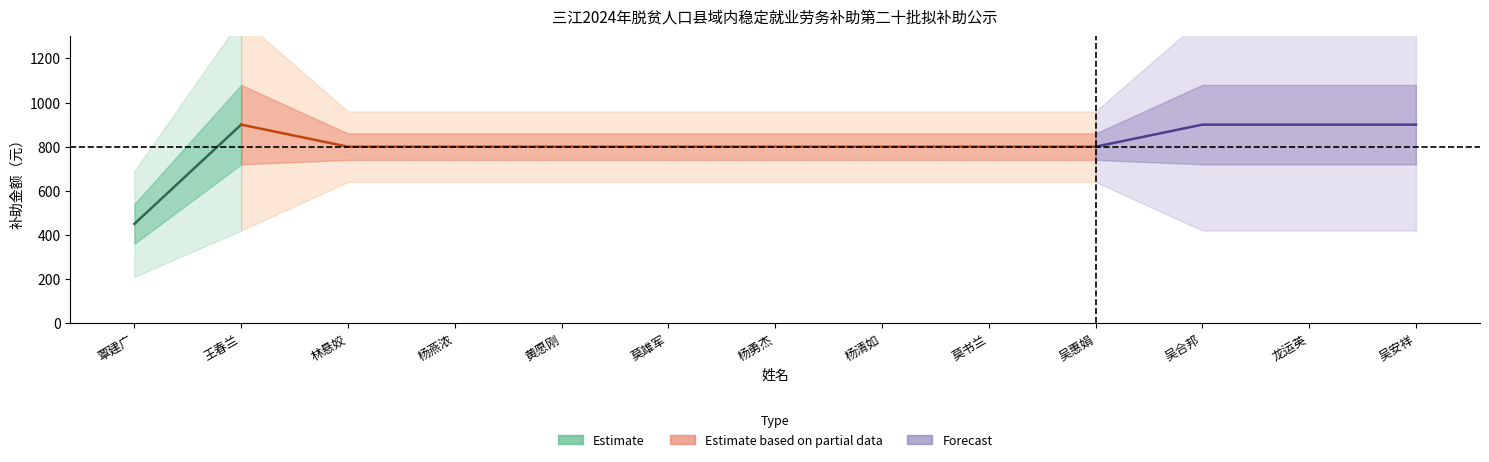

What is the label of the 13th point from the right?

覃建广